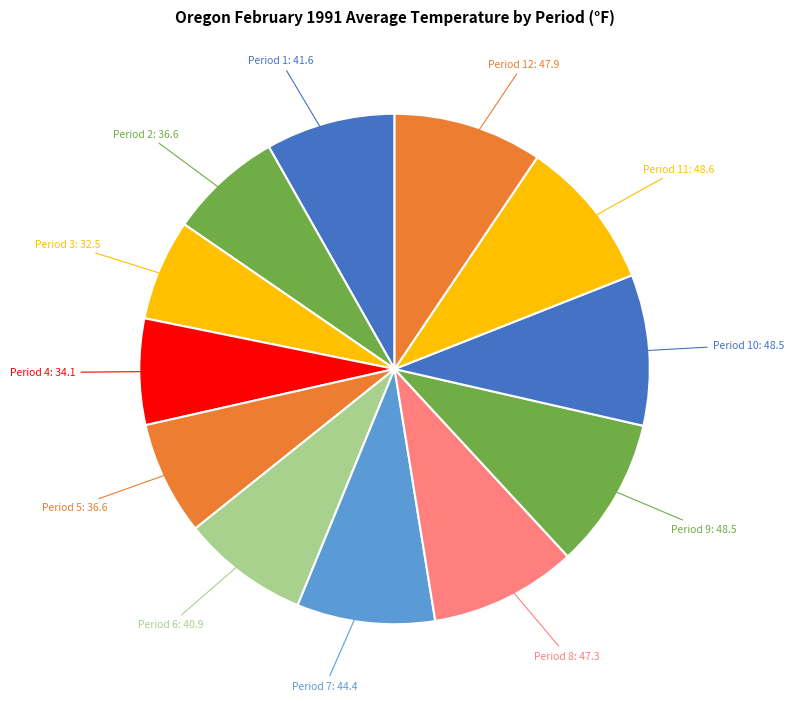

Rank the categories by value from highest to lowest.

Period 11, Period 9, Period 10, Period 12, Period 8, Period 7, Period 1, Period 6, Period 2, Period 5, Period 4, Period 3